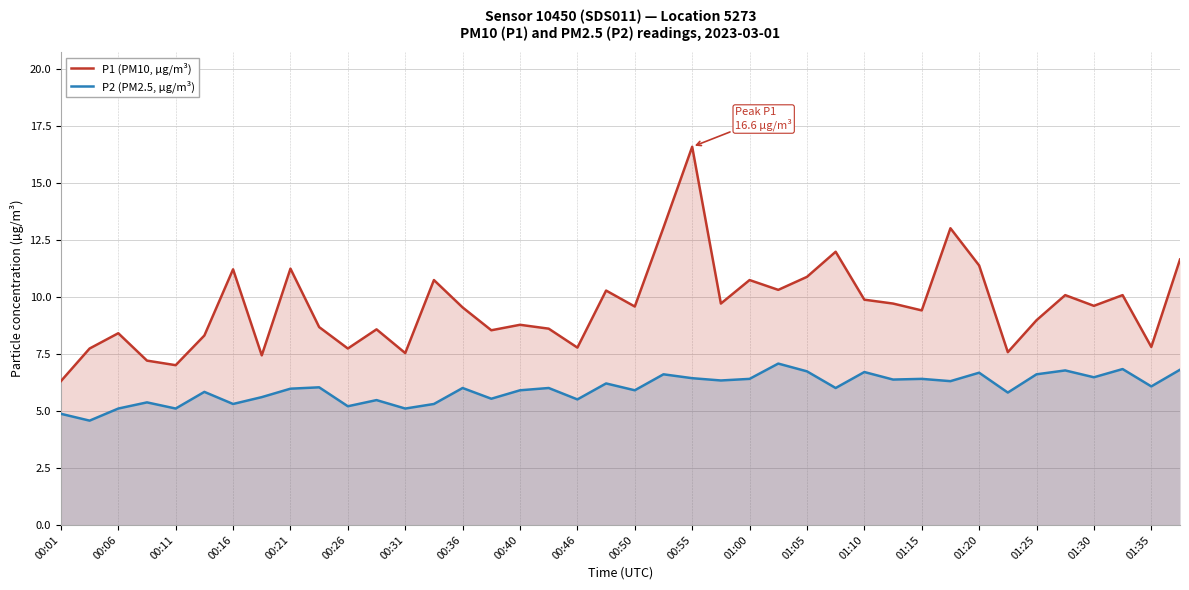

At which category does P1 (PM10, µg/m³) reach its first local valley?

00:11